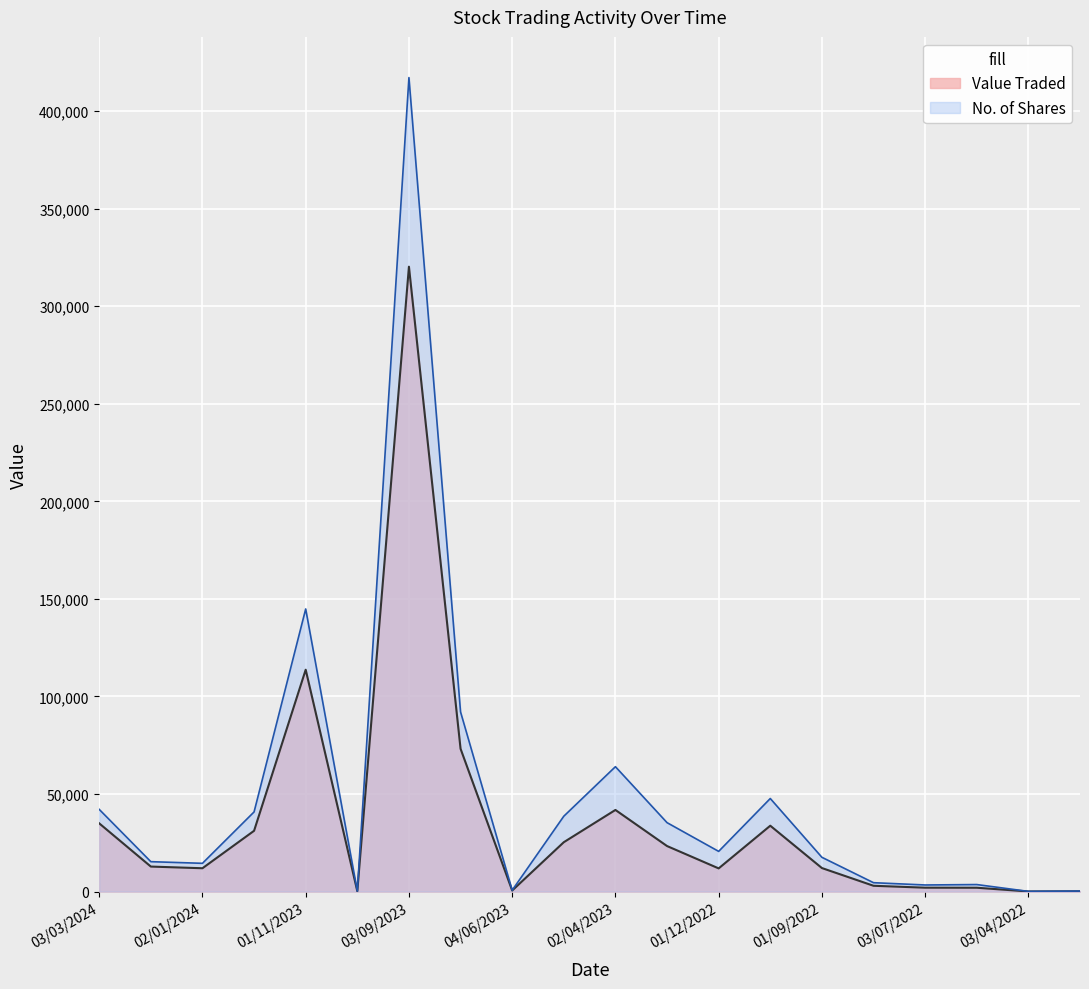

True or false: Value Traded and No. of Shares intersect in this chart.

False